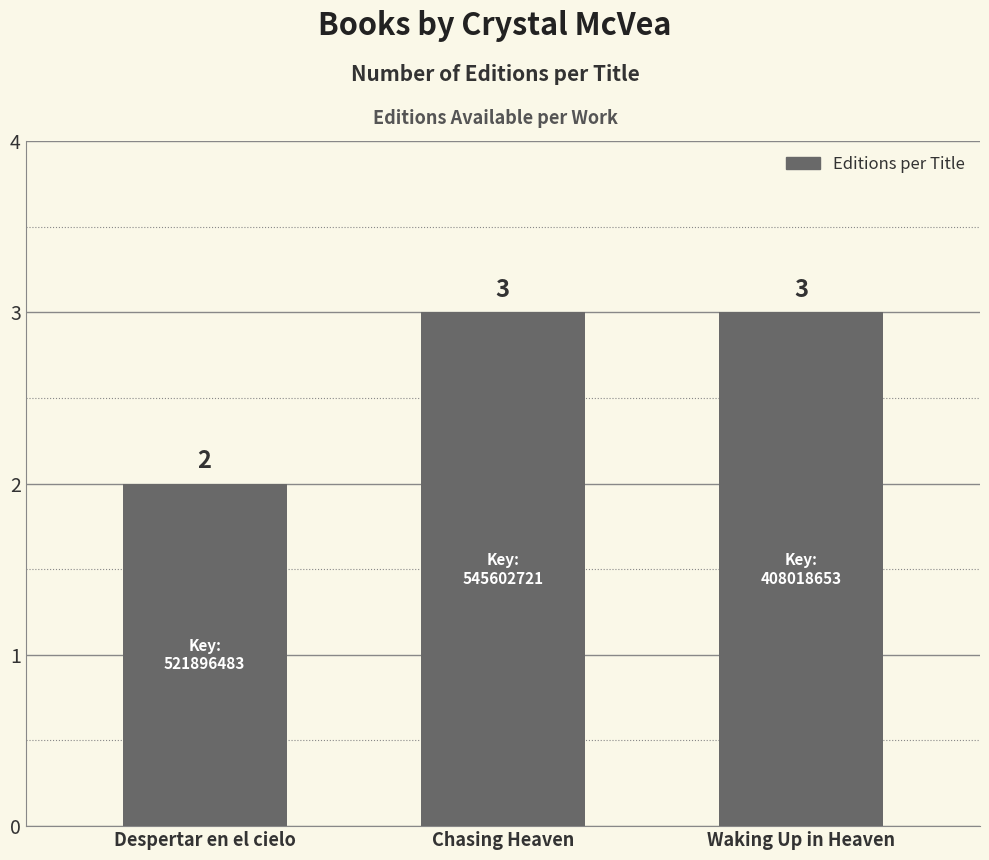

What is the ratio of the value at Waking Up in Heaven to the value at Despertar en el cielo?

1.5